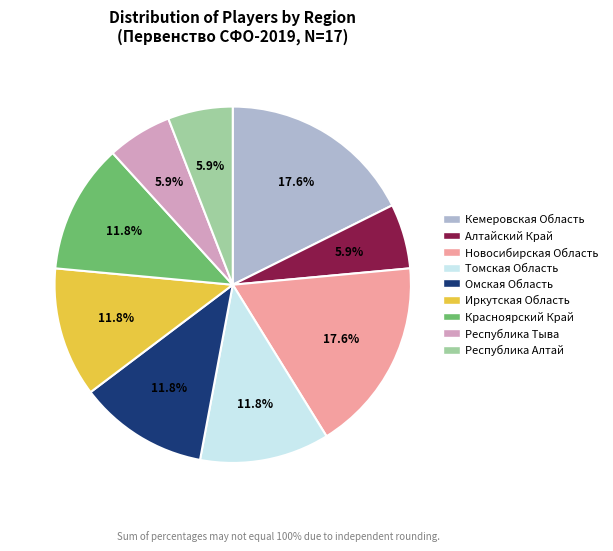

To the nearest percent, what is the difference between the Омская Область and Кемеровская Область slice percentages?

6%